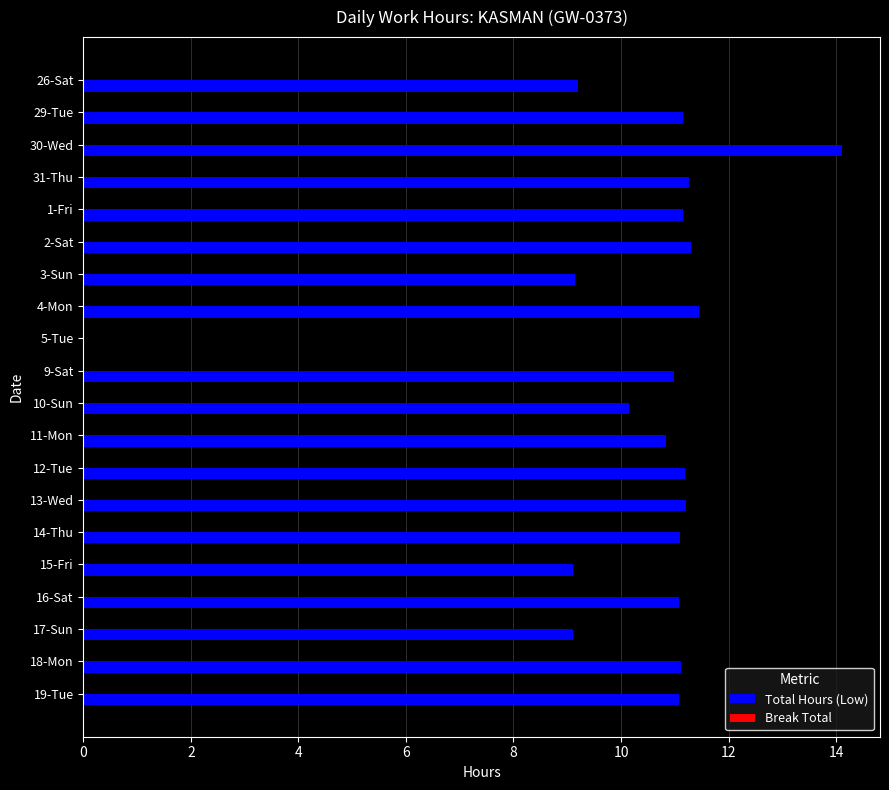

What is the sum of the values at 26-Sat and 18-Mon?

20.3